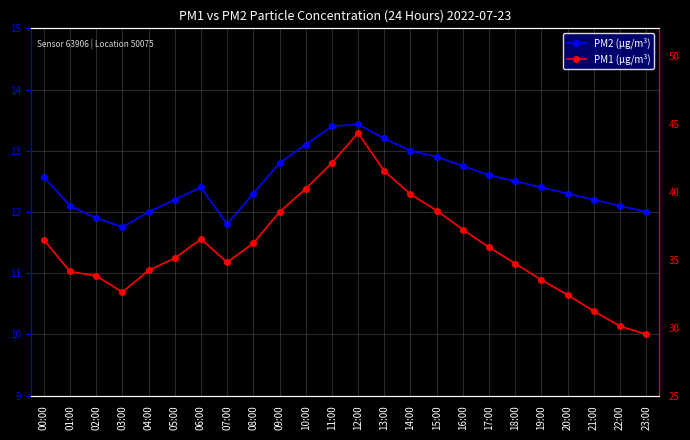

What position from the right is 18:00?

6